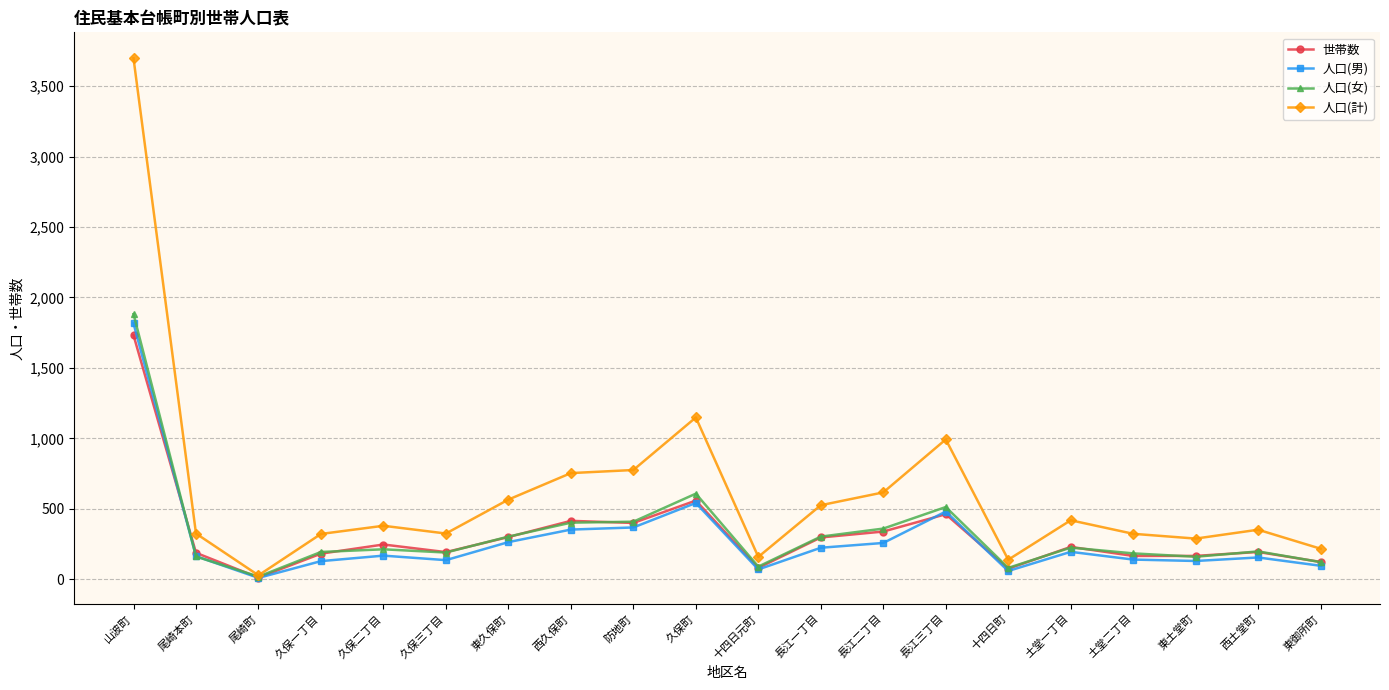

The value of 人口(女) at 長江二丁目 is 359. True or false?

True